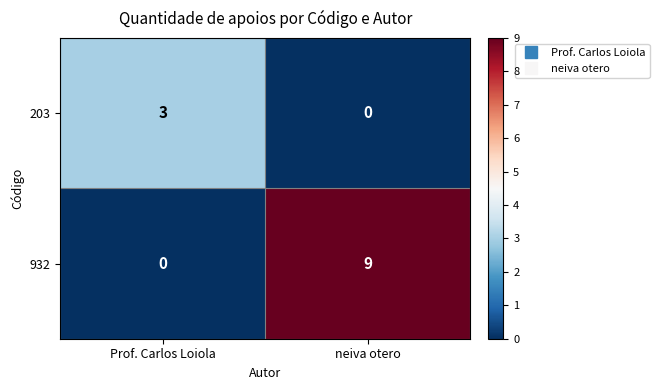

What is the difference between the maximum and minimum values in the 203 series?

3